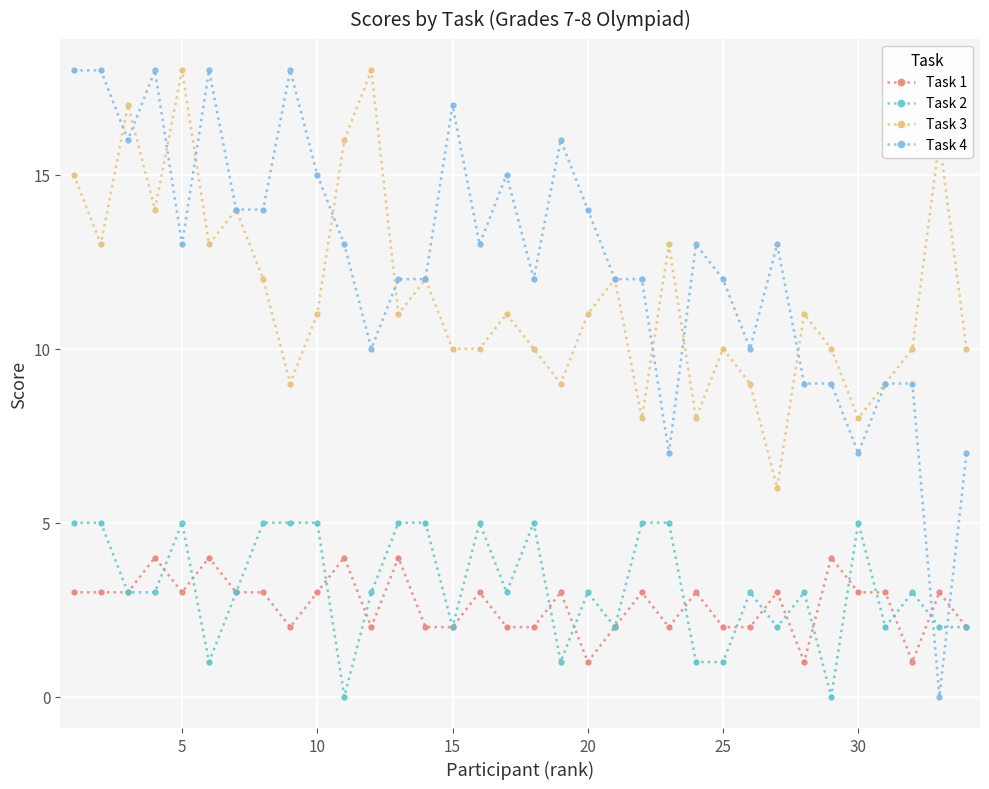

True or false: Task 2 and Task 3 cross at least once.

False